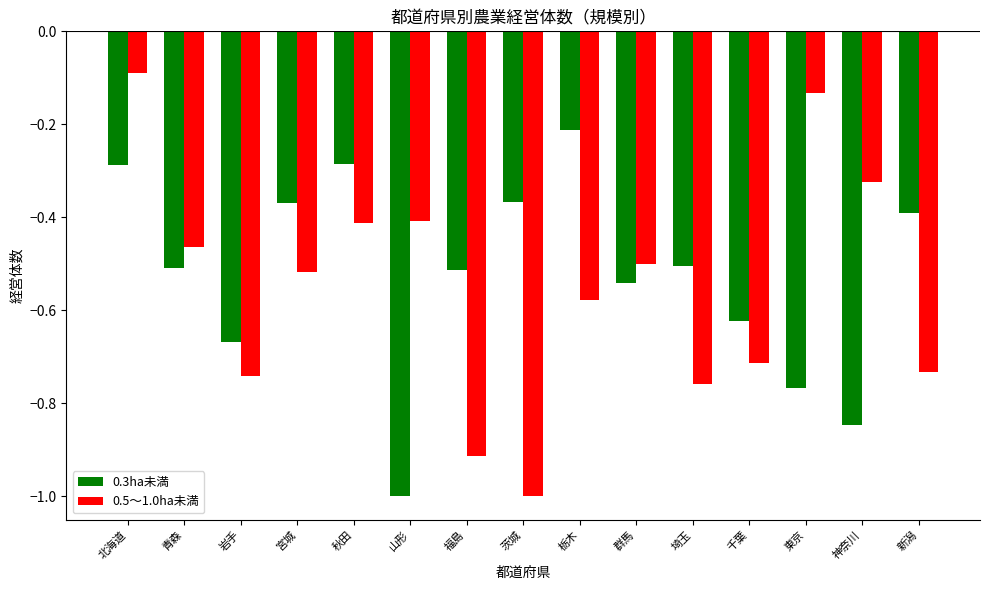

How many bars are there in total?

30